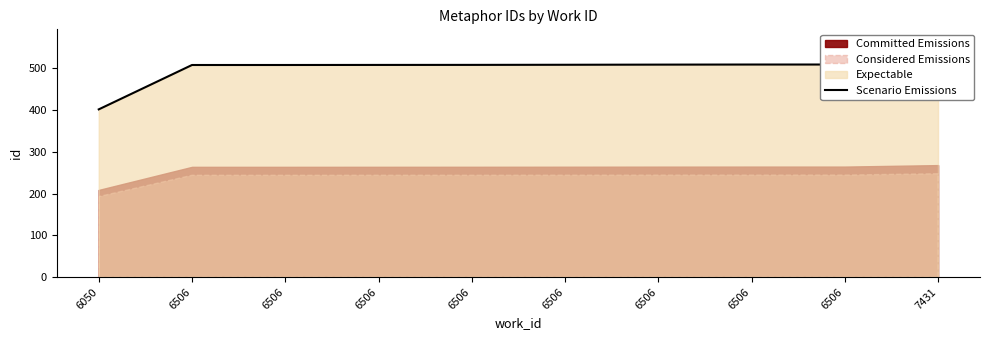

What is the value of the 9th point from the left?

507.6